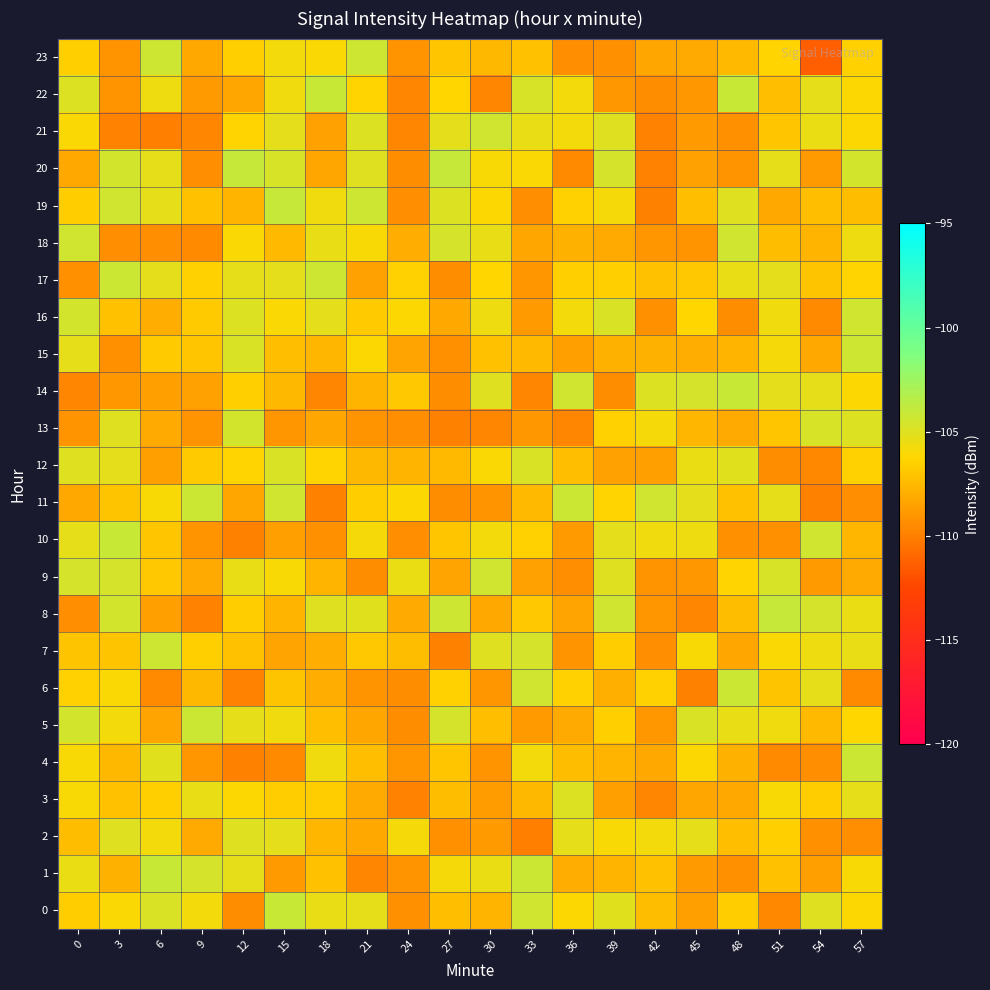

What is the difference between the highest and lowest values at 30?

5.4